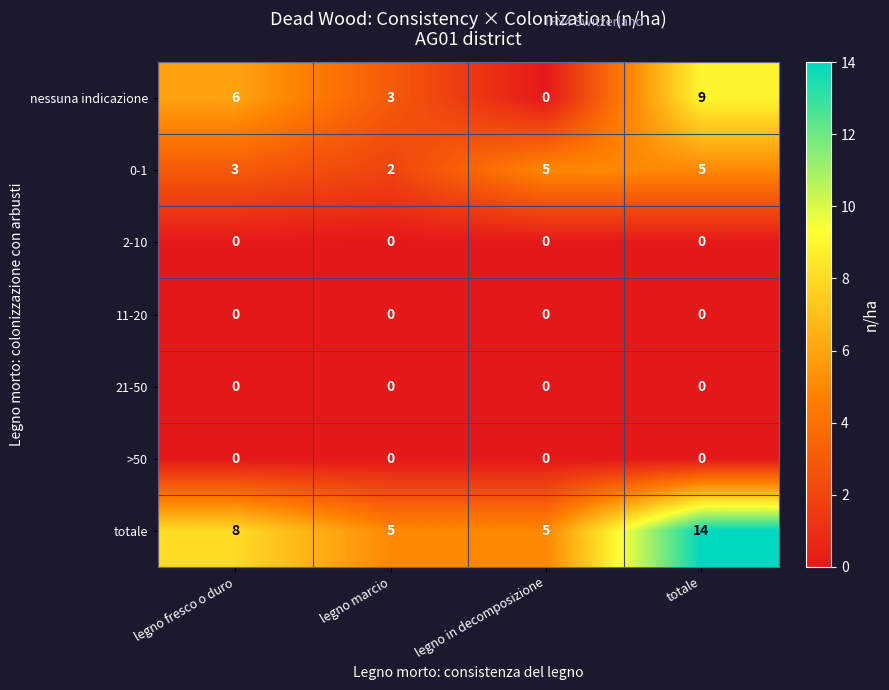

Which category has the lowest value in the 0-1 series?

legno marcio